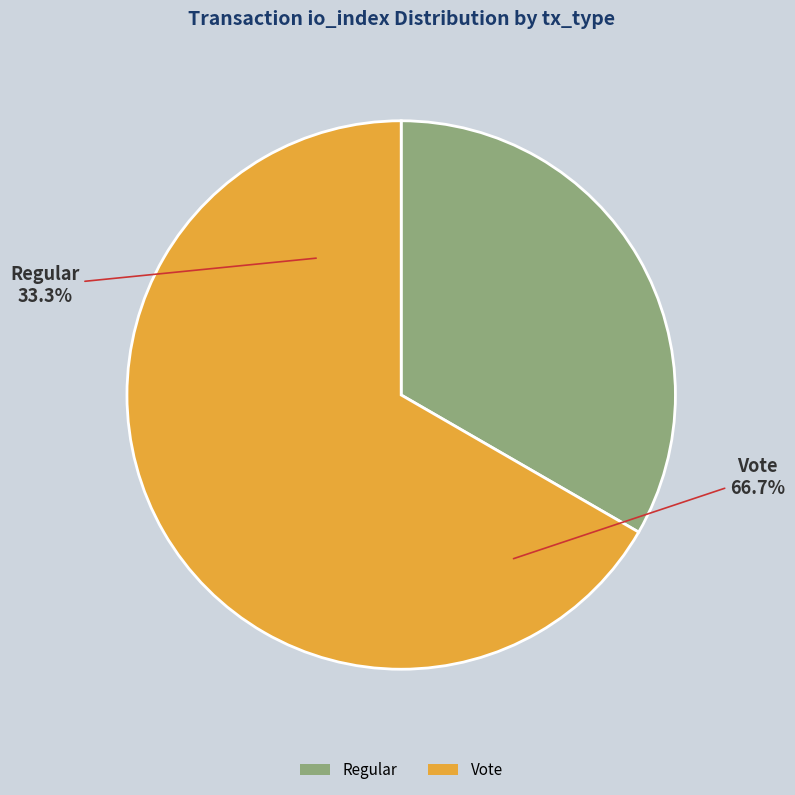

What is the smallest slice in the pie chart?

Regular